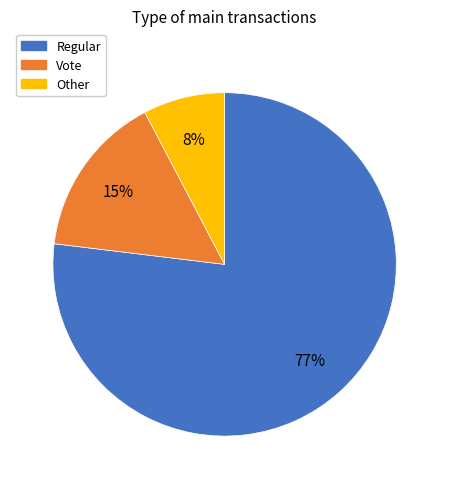

Which category has the smallest portion of the pie?

Other